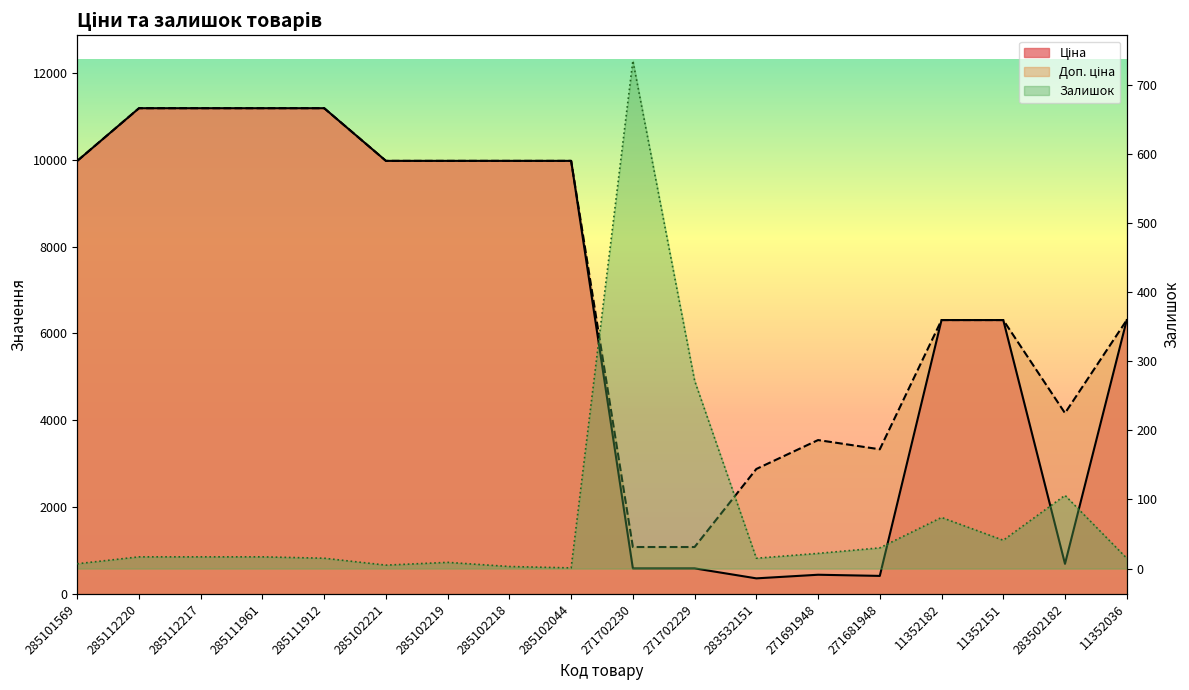

What is the minimum value shown in the chart?

1.0